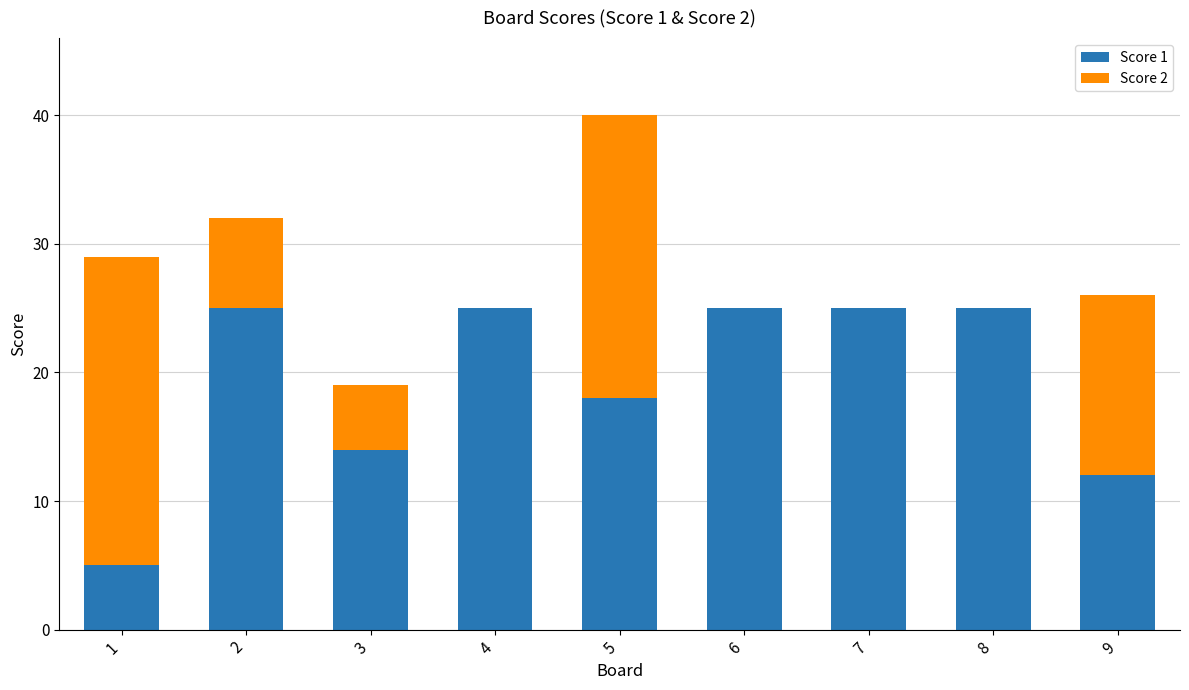

True or false: Score 1 has a value of 12 at 9.

True